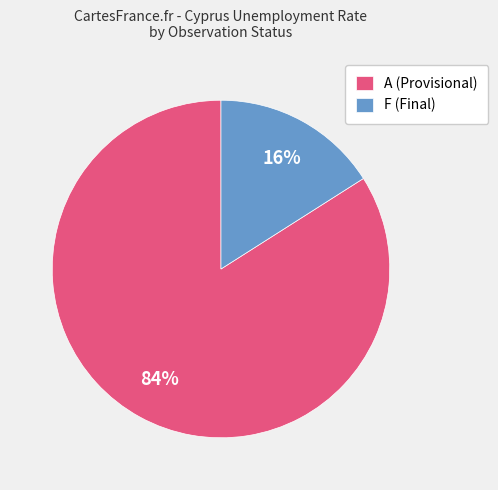

Do F (Final) and A (Provisional) together represent more than half of the pie?

Yes